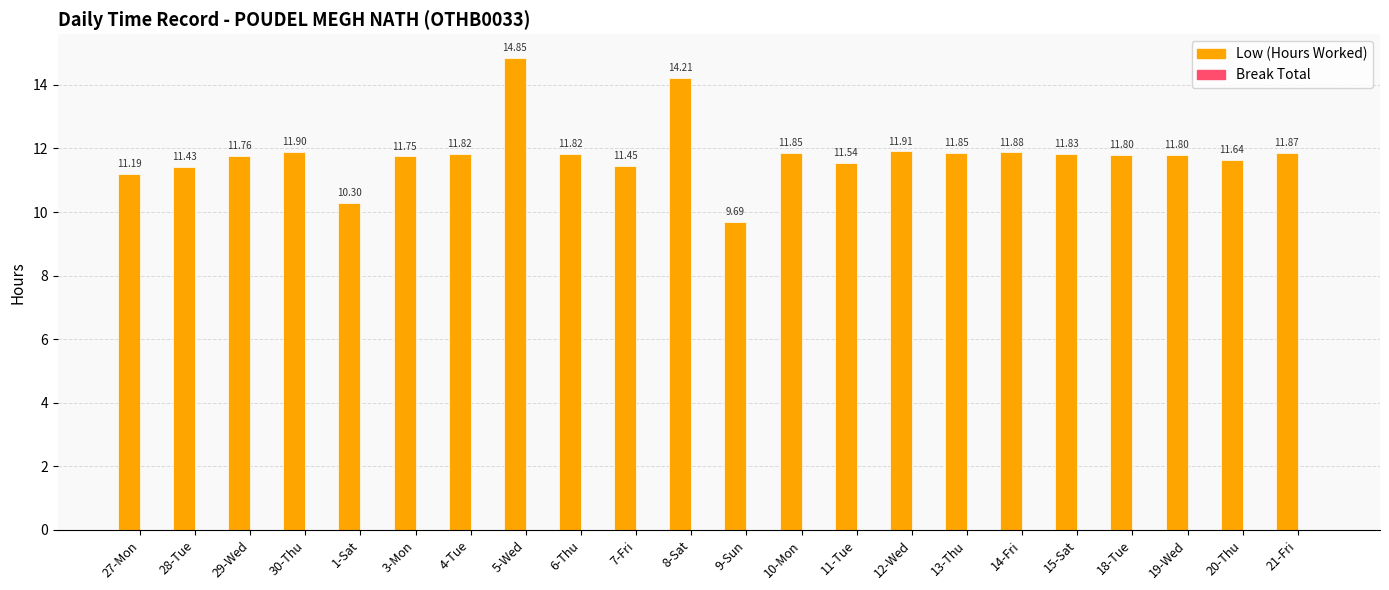

What is the ratio of the value at 6-Thu to the value at 10-Mon?

1.0